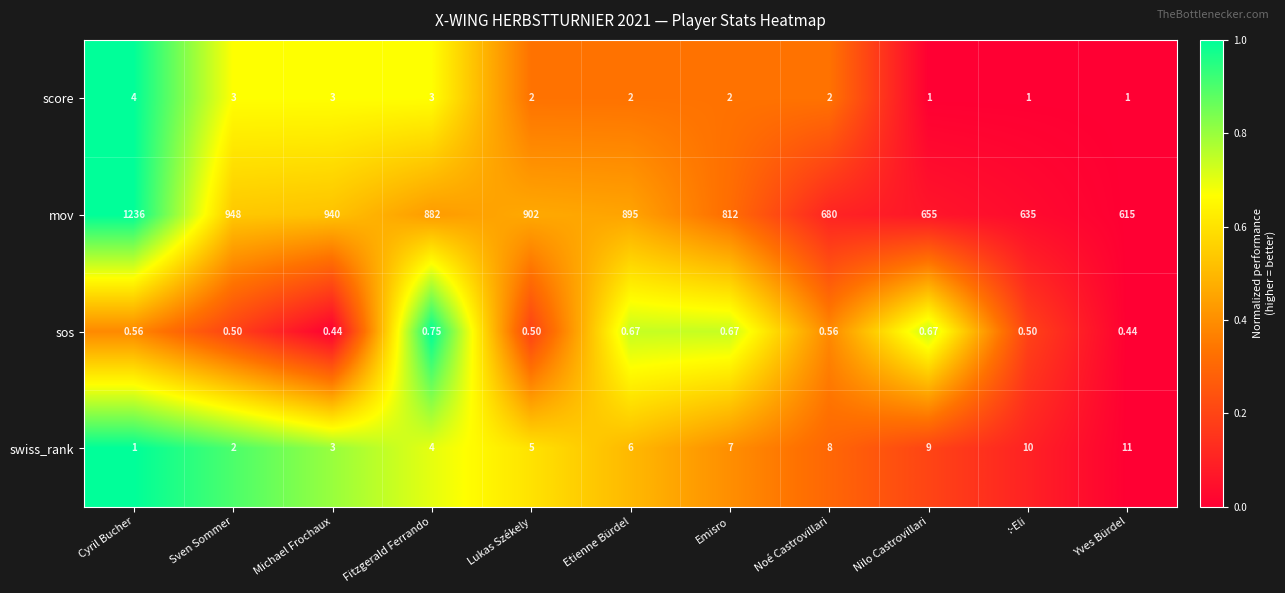

At which label is swiss_rank closest to 6?

Etienne Bürdel